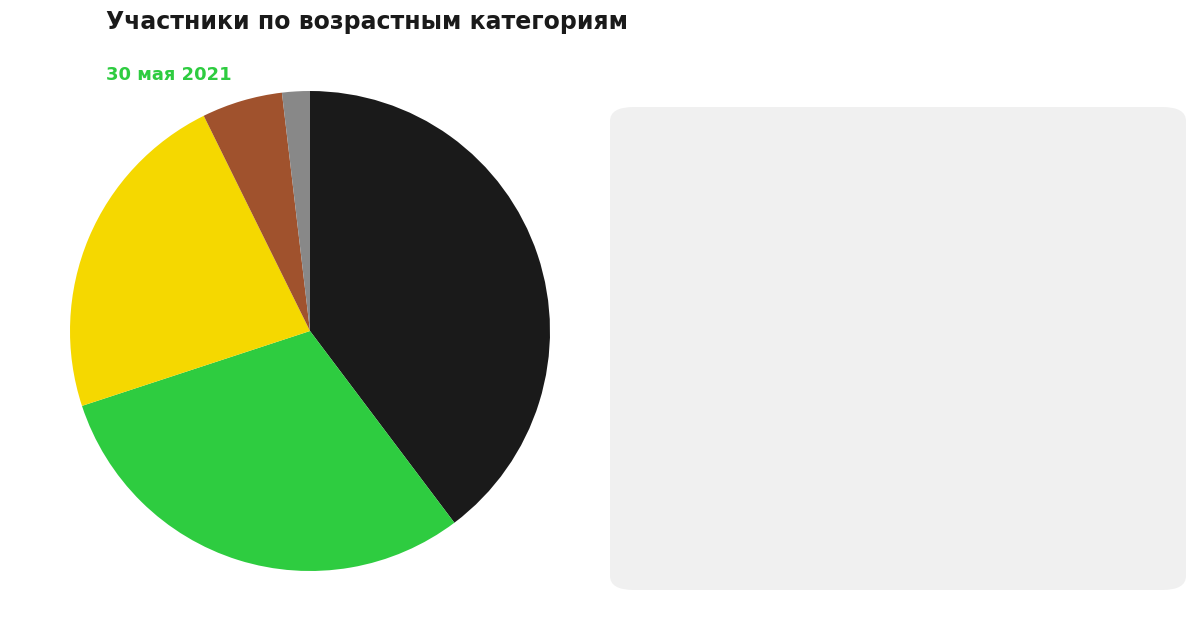

Is there any slice that represents more than half of the pie?

No